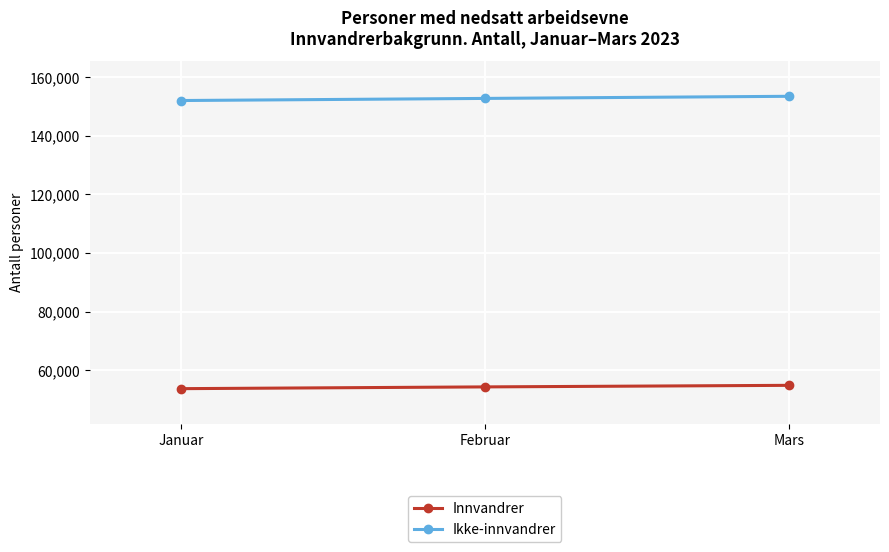

At Januar, list the series in order from largest to smallest.

Ikke-innvandrer, Innvandrer